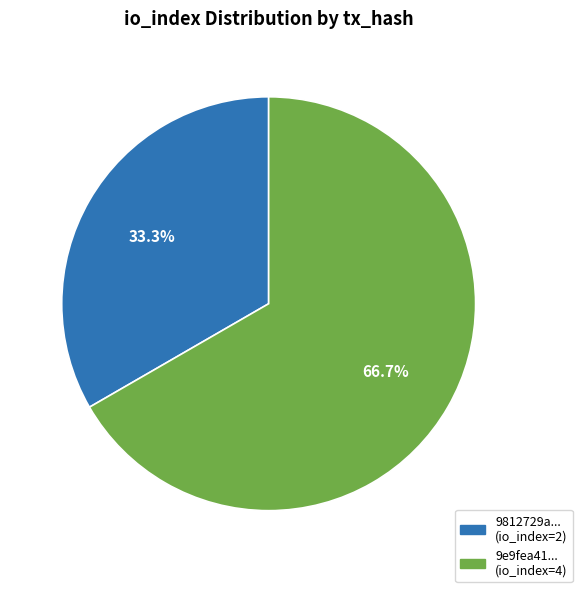

Does any single category account for the majority?

Yes